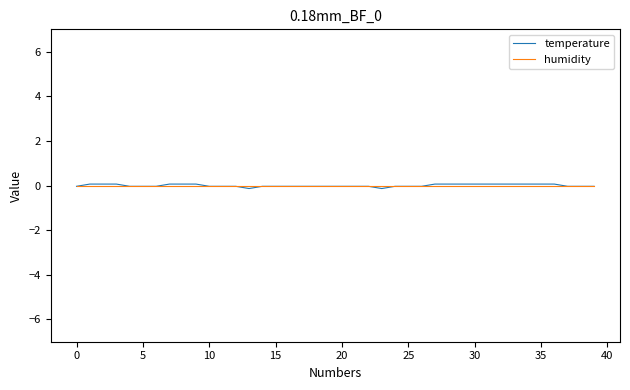

What is the minimum value shown in the chart?

-0.1